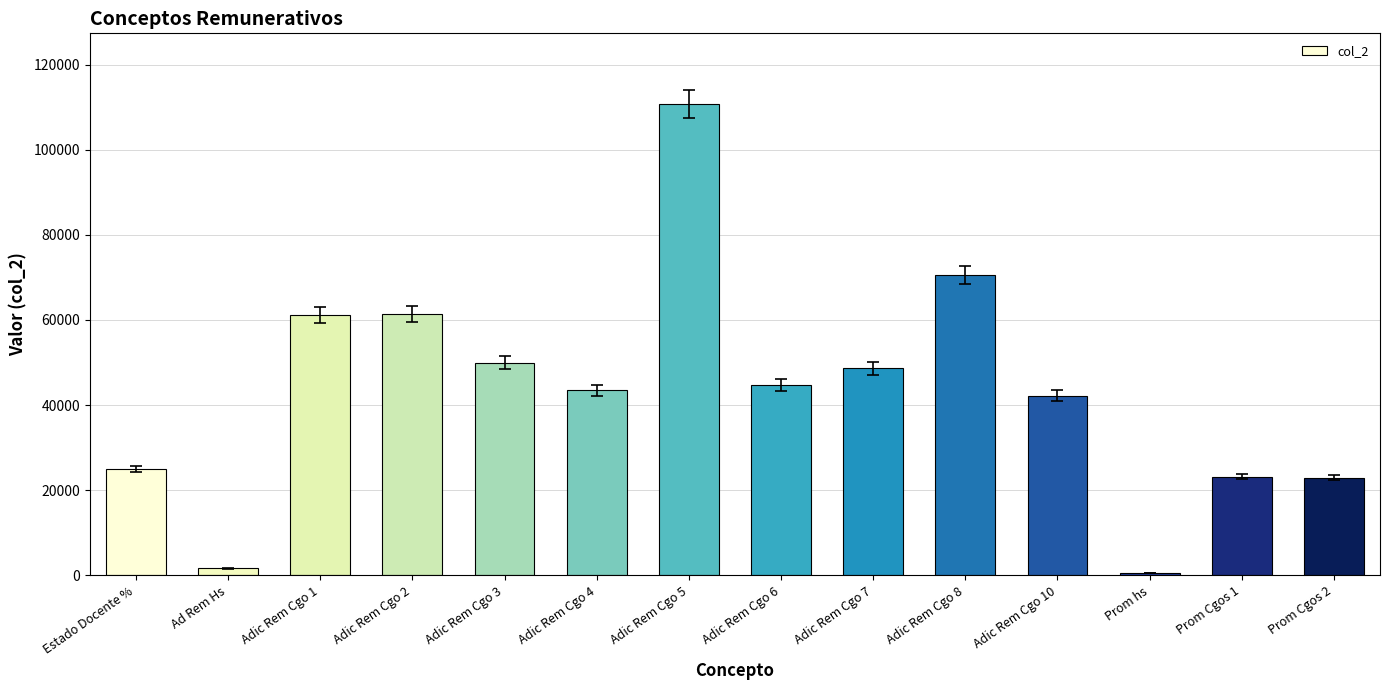

What value does the data have at Prom Cgos 1?

23221.8